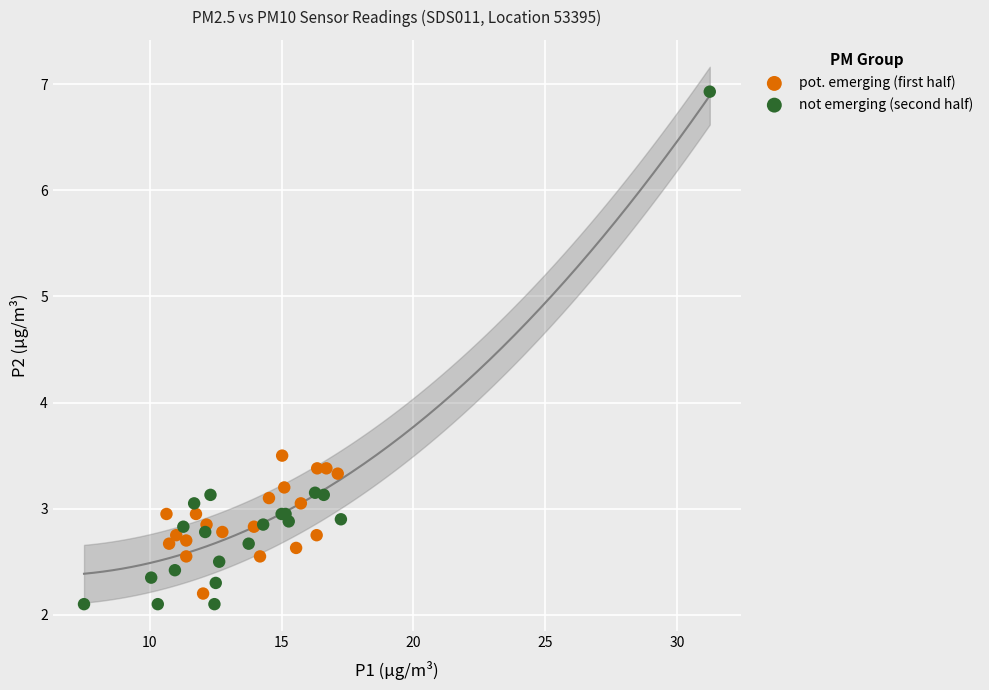

What are all the series names shown in the legend?

pot. emerging (first half), not emerging (second half)